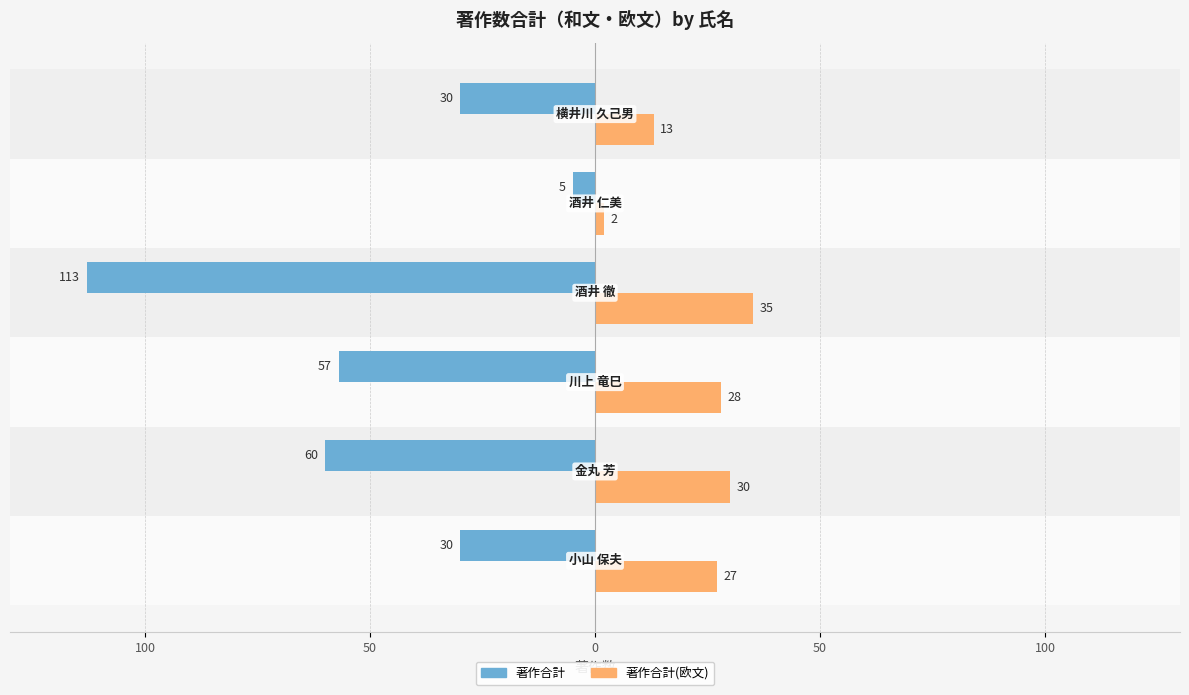

What are all the series names shown in the legend?

著作合計, 著作合計(欧文)